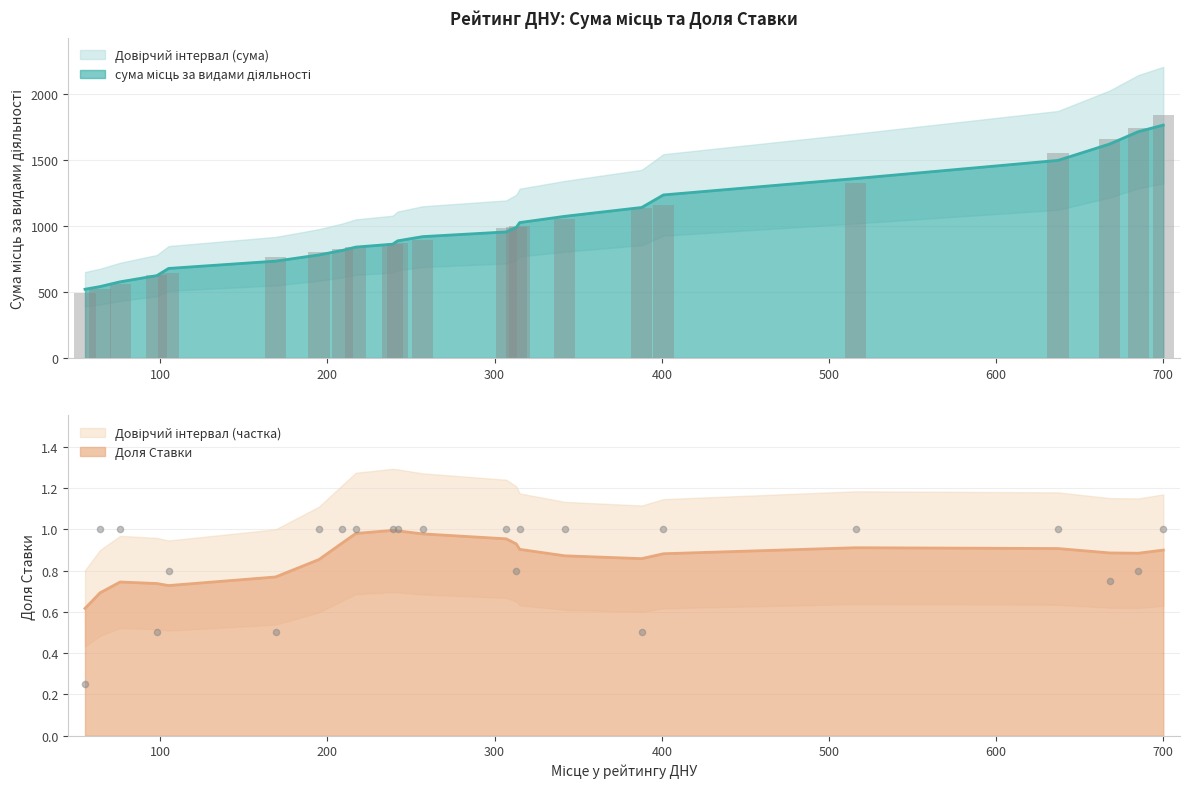

At which category is the sum across all series the highest?

700